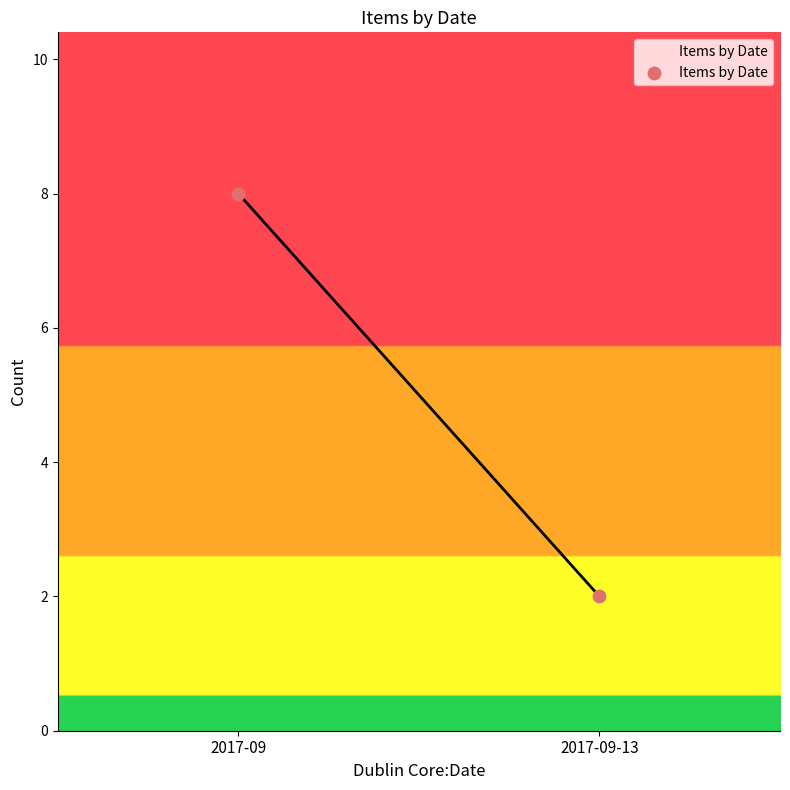

What is the average Y value?

5